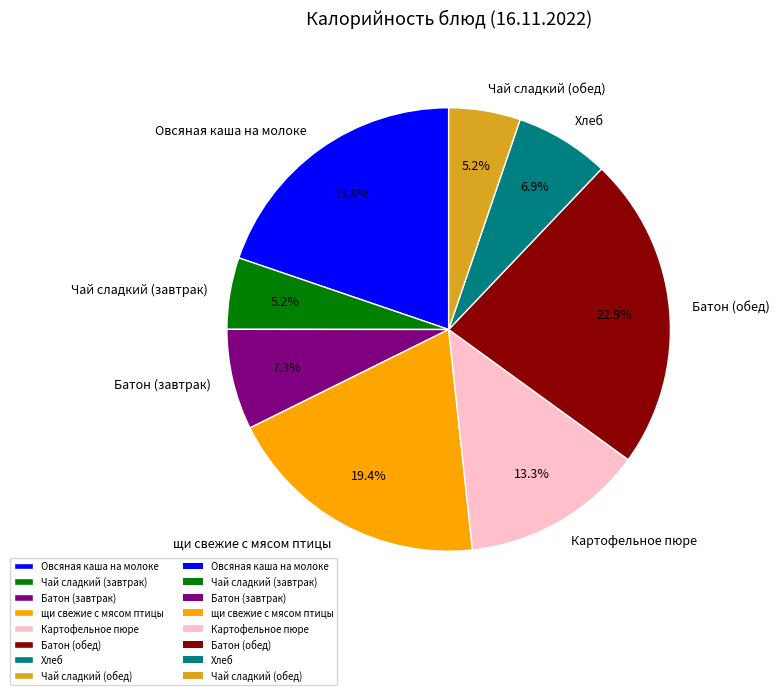

How many segments does this pie chart have?

8